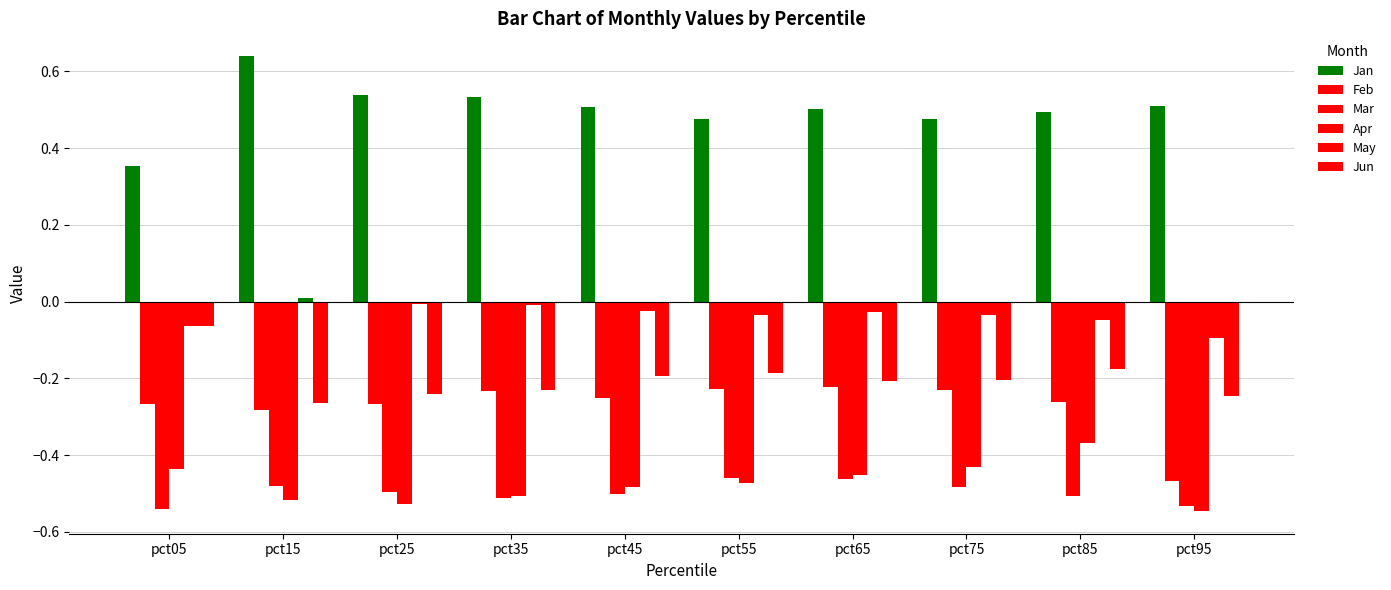

Are the bars horizontal?

No